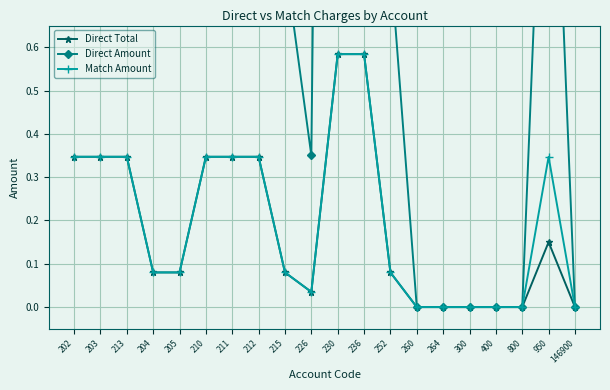

Rank the categories by Direct Amount value from highest to lowest.

230, 236, 202, 203, 213, 210, 211, 212, 950, 204, 205, 215, 252, 226, 260, 264, 300, 400, 800, 146900